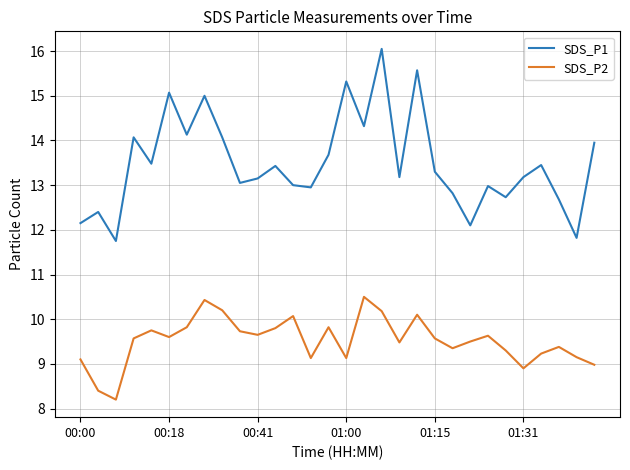

Which series has the largest total across all categories?

SDS_P1